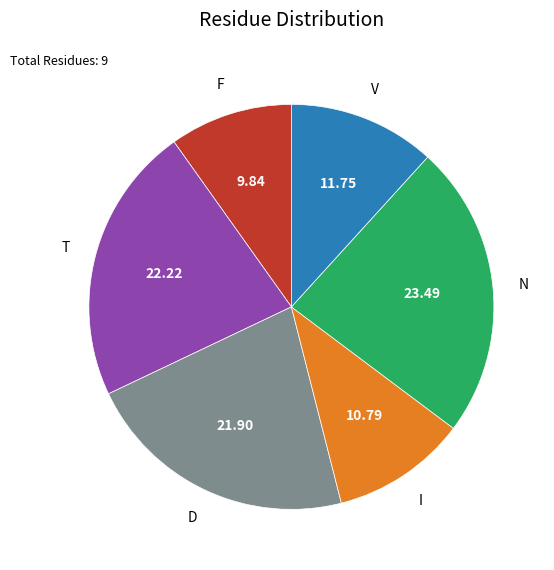

Does I account for over 50% of the chart?

No